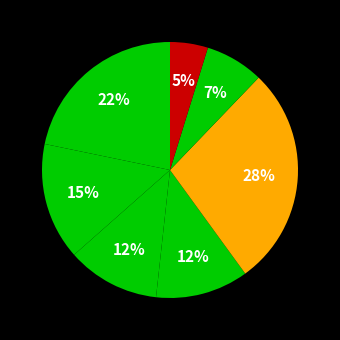

How many segments does this pie chart have?

7